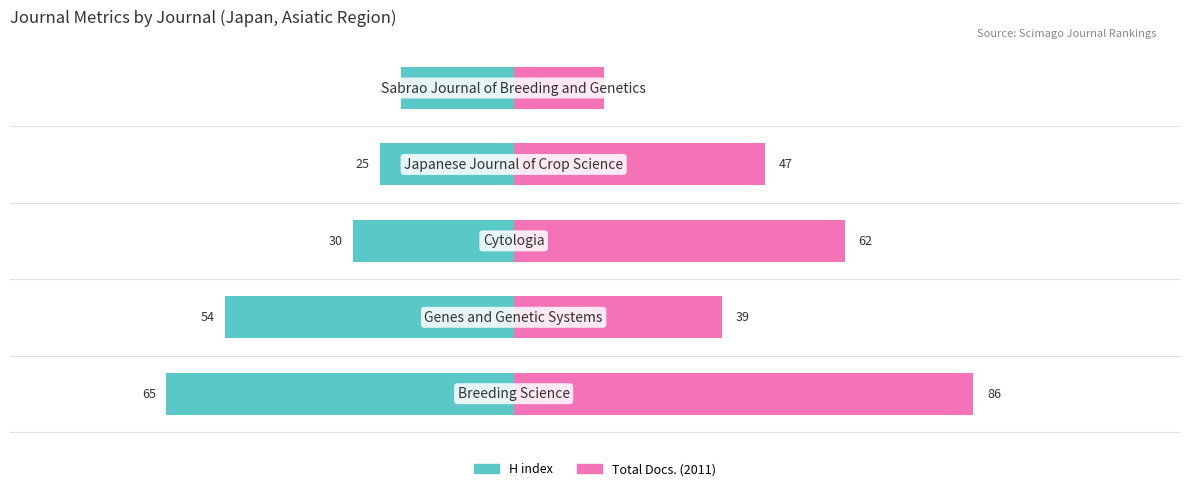

How many data points in Total Docs. (2011) are less than 47?

2